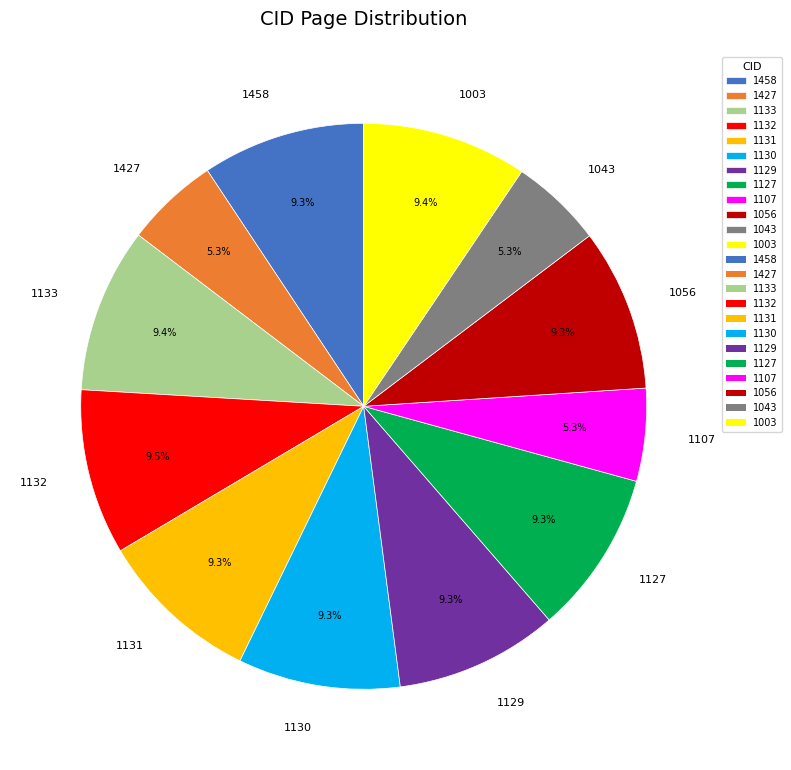

To the nearest percent, what percentage of the pie is 1056?

9%